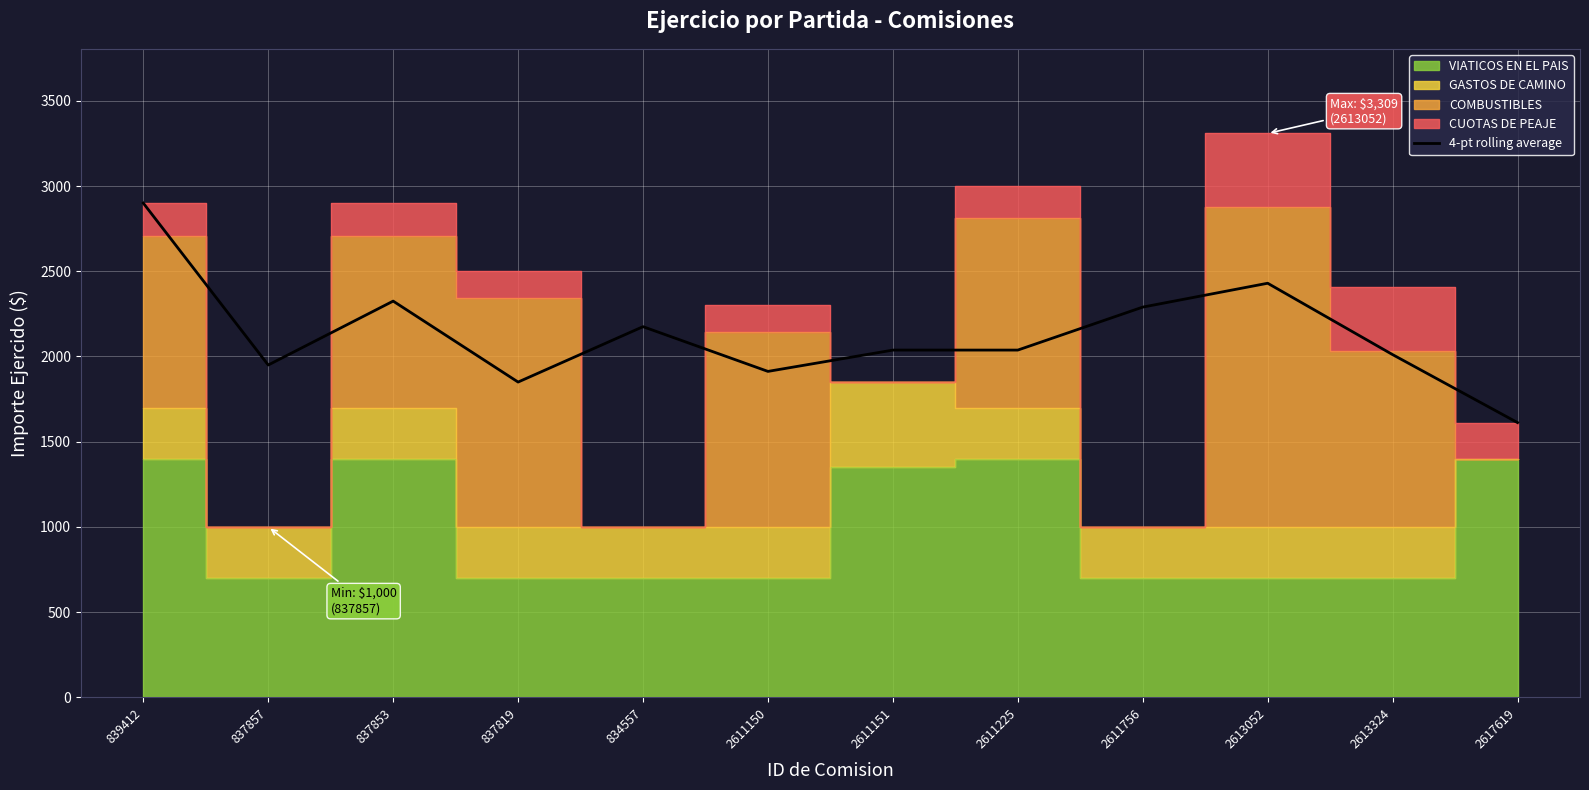

What is the change in value from 2611756 to 2613052?

+140.0